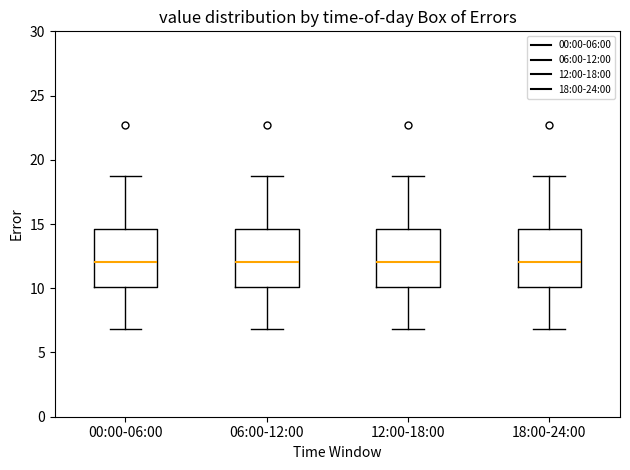

Reading left to right, read every box against the y-axis: the position of its median line, the range the box covers, and the ends of its whiskers. The values are not printed on the chart, so give them approximately, as read against the axis.

00:00-06:00: median 12.0, box 10.0 to 14.5, whiskers 7.0 to 18.5
06:00-12:00: median 12.0, box 10.0 to 14.5, whiskers 7.0 to 18.5
12:00-18:00: median 12.0, box 10.0 to 14.5, whiskers 7.0 to 18.5
18:00-24:00: median 12.0, box 10.0 to 14.5, whiskers 7.0 to 18.5